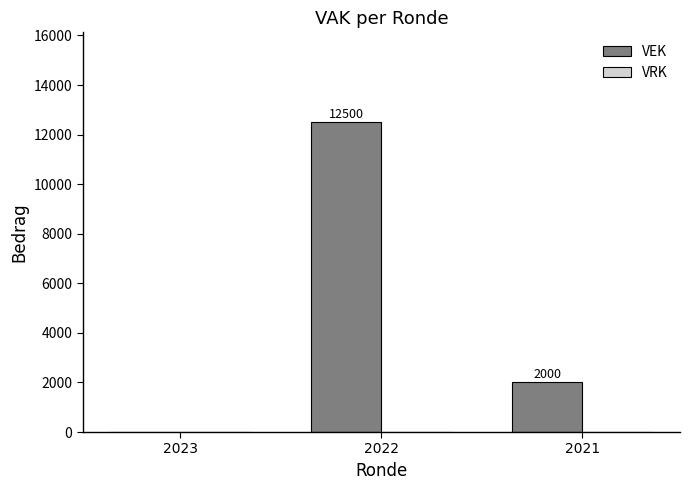

How many values are between 0 and 12500?

3